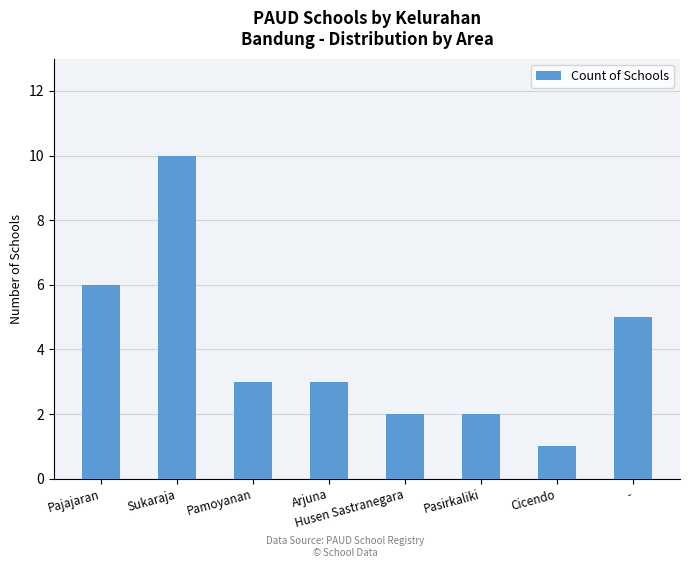

Reading right to left, transcribe all the data shown in this chart.

5	1	2	2	3	3	10	6